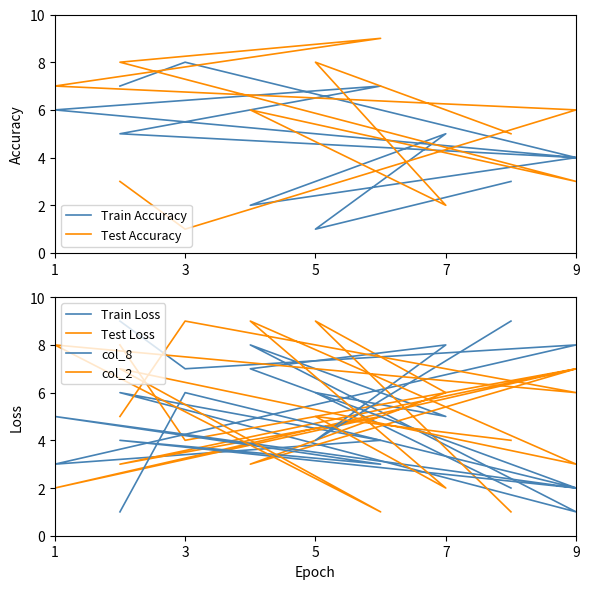

Which series ends up on top after the final intersection of col_8 and Test Accuracy?

col_8